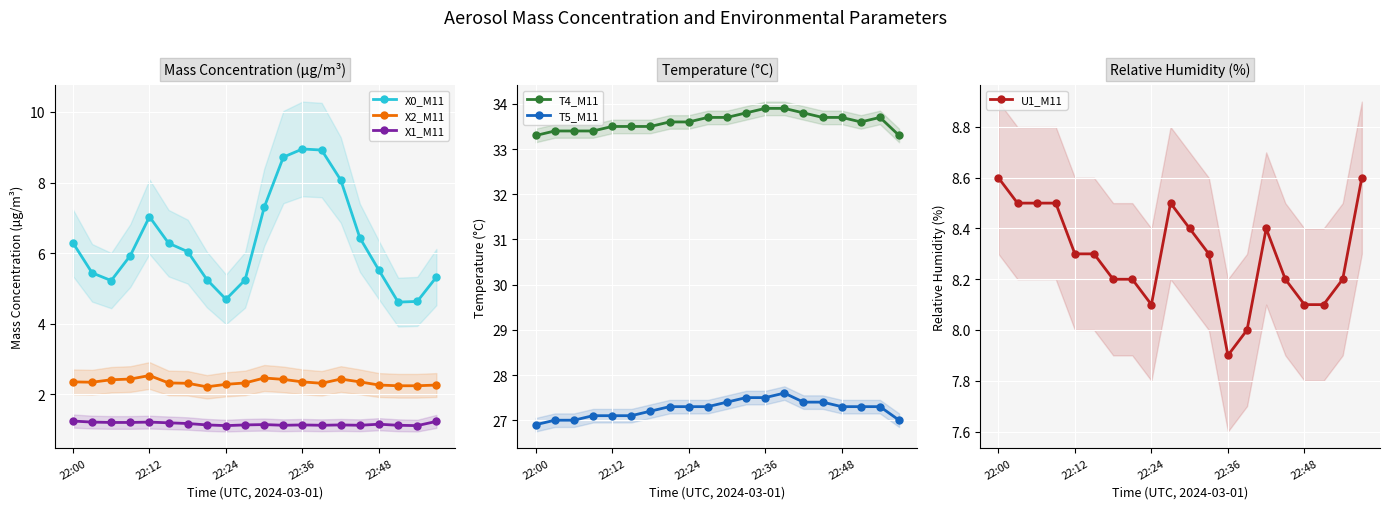

Between 13 and 18, which series saw the biggest shift?

X0_M11